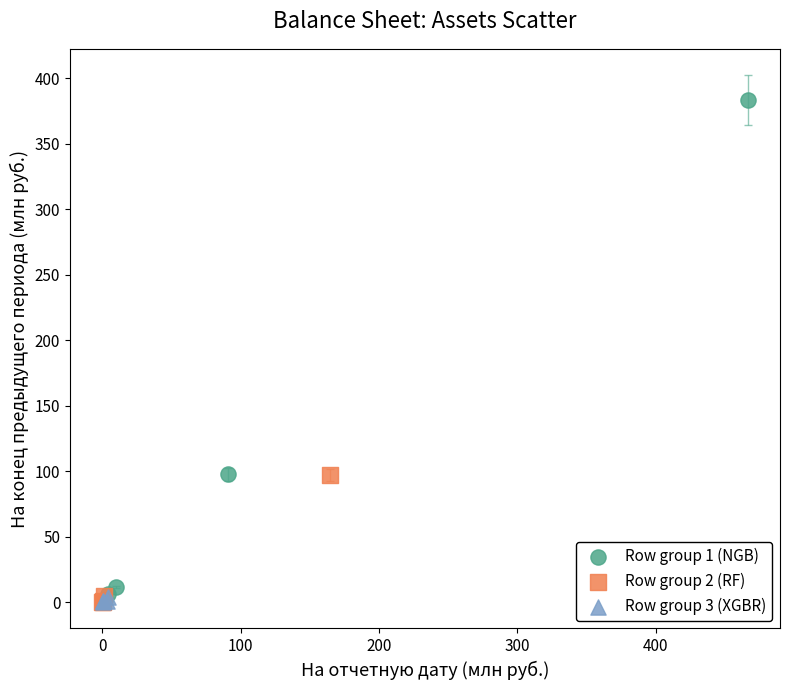

Which series has the widest spread of Y values?

Row group 1 (NGB)